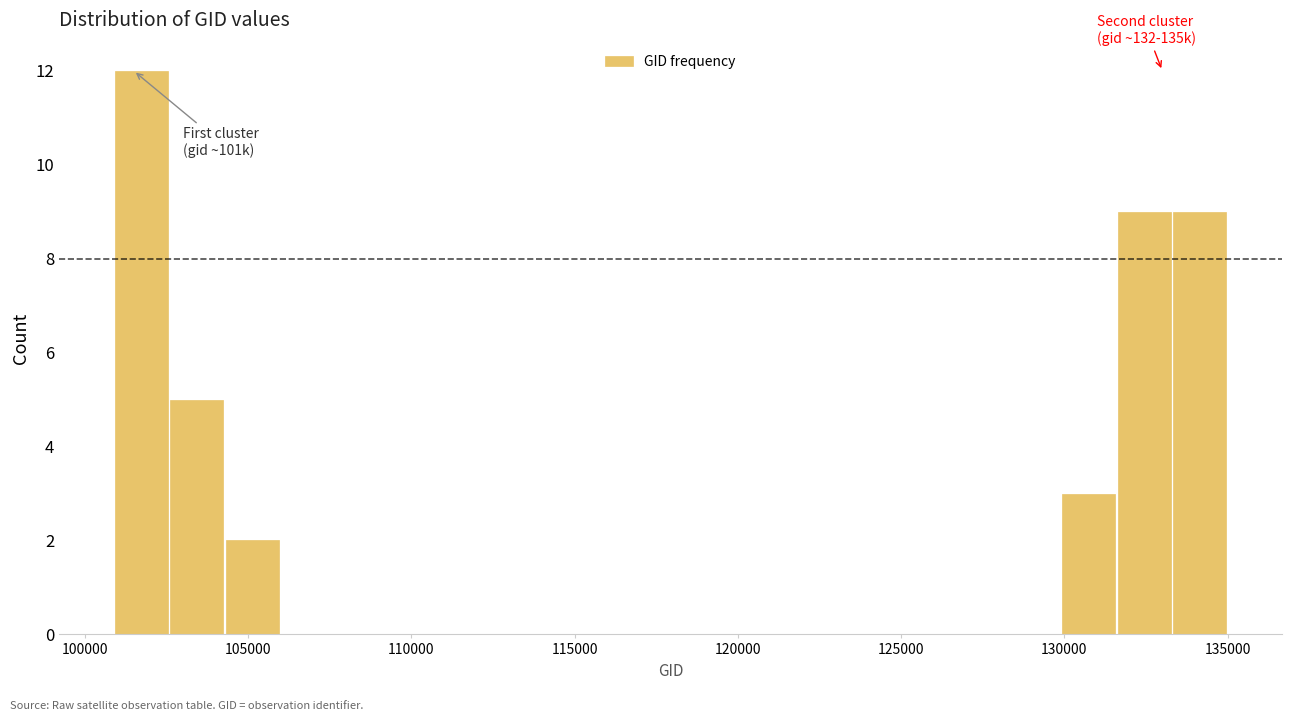

Read against the x-axis, roughly where is the centre of the tallest bar?

101500